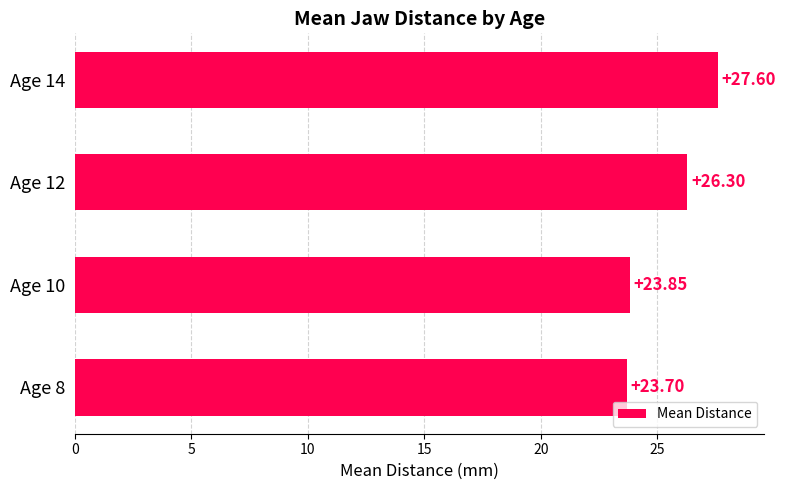

What is the sum of all values?

101.5